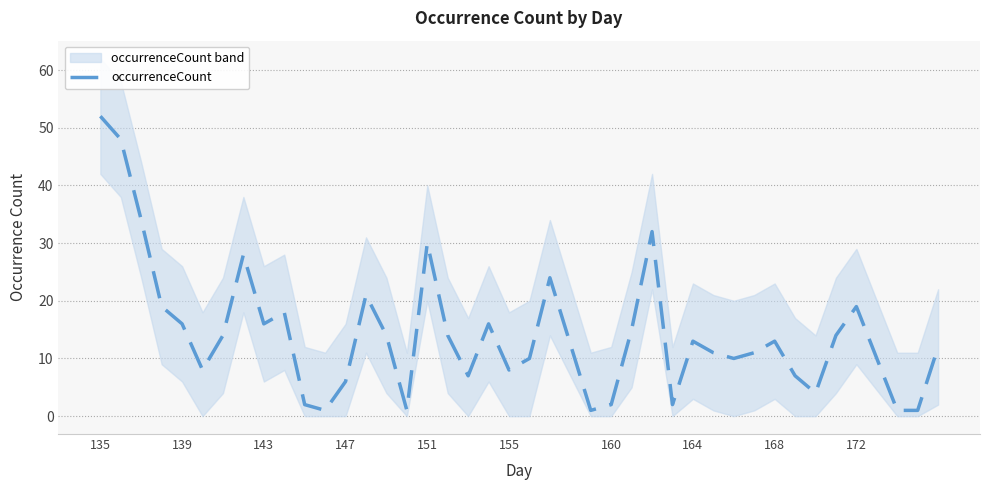

What is the highest value of the occurrenceCount series?

52